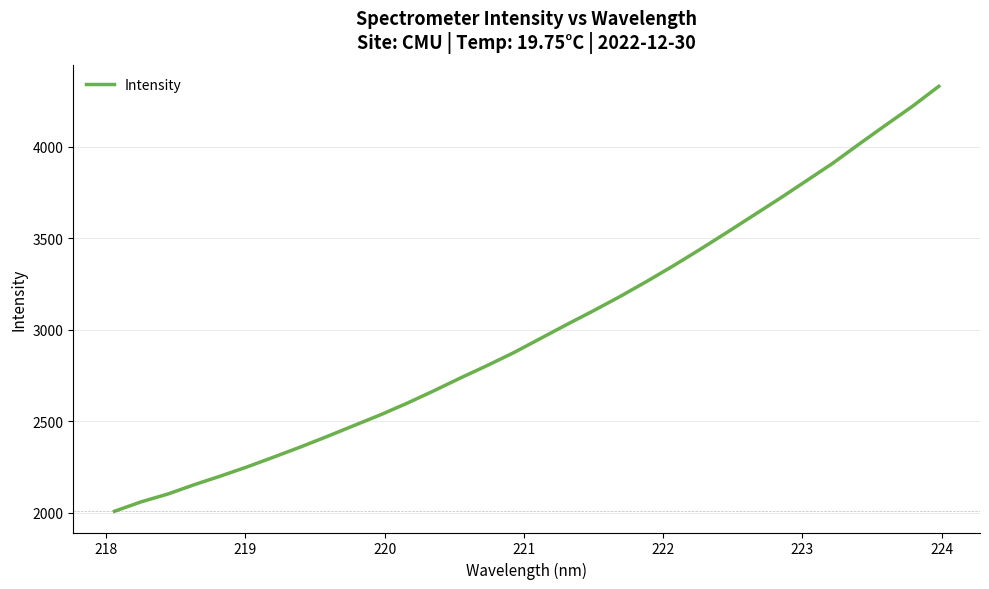

What is the minimum value shown in the chart?

2007.4